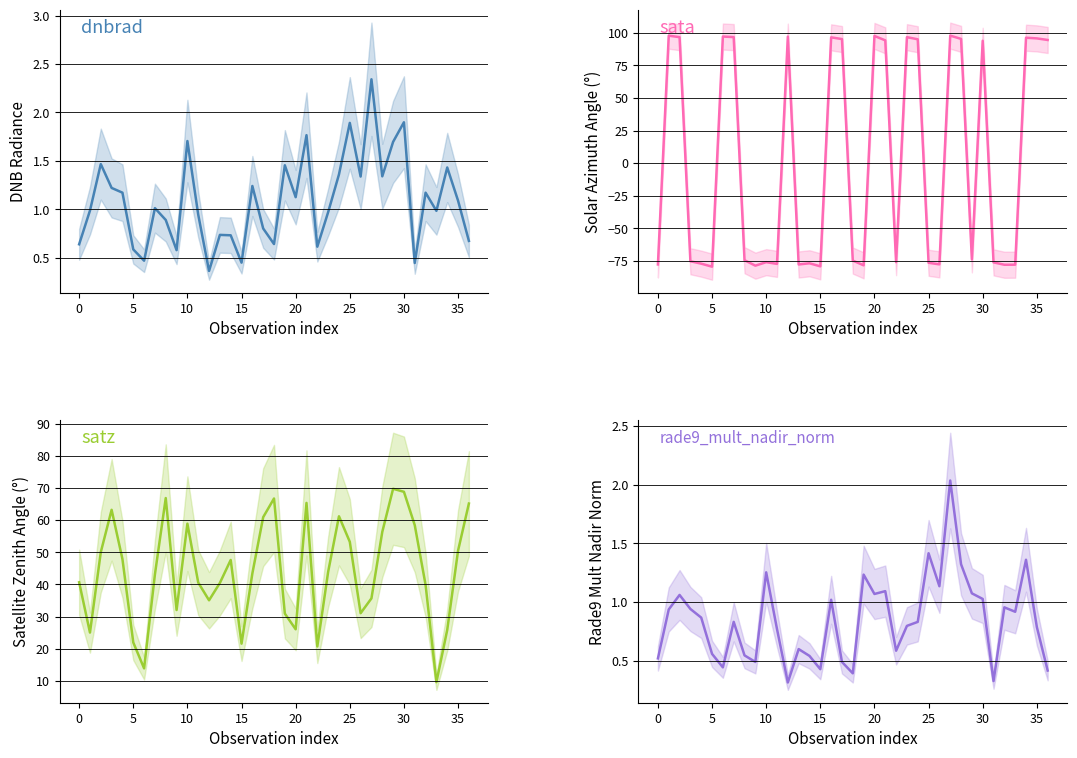

Between 17 and 21, which is larger?

21